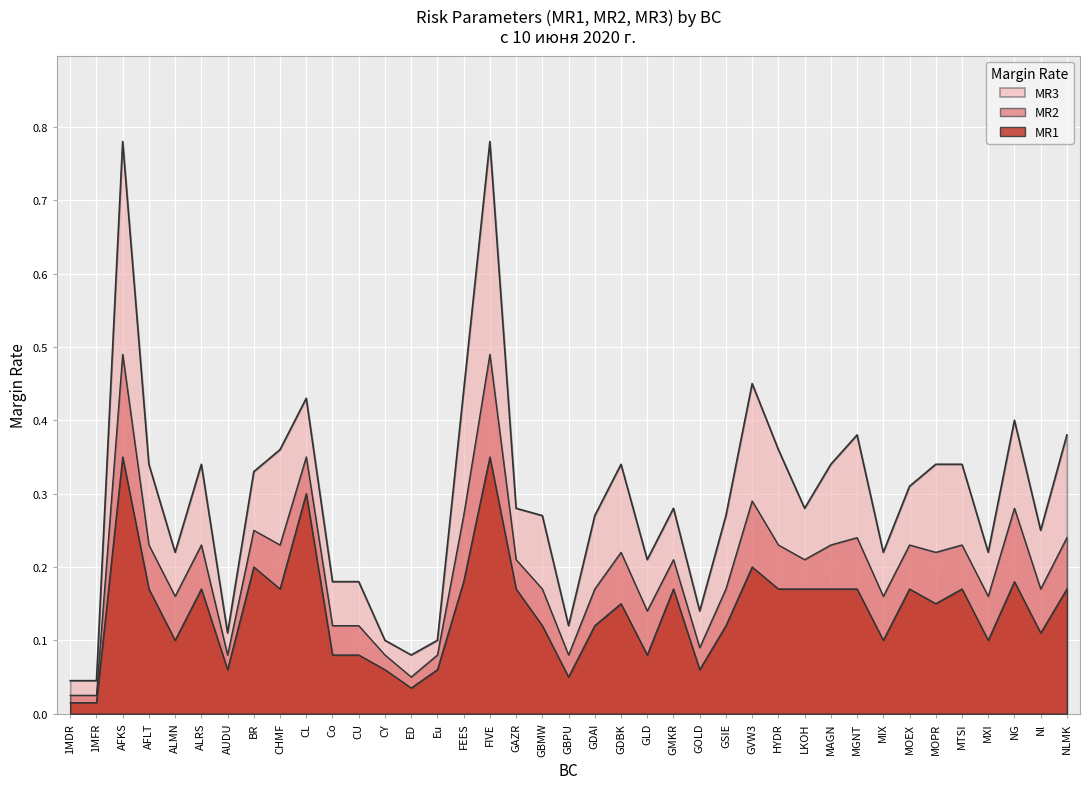

Read the MR3 value at MXI.

0.2